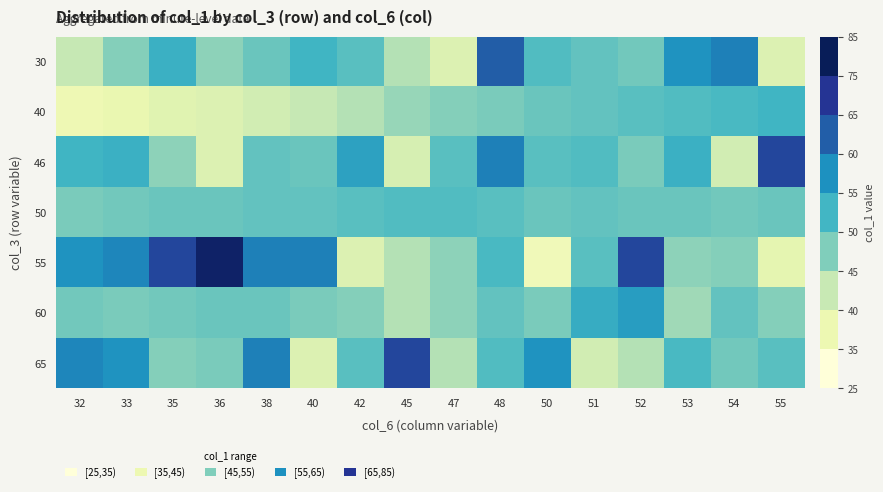

What is the spread (max minus min) of values at 36?

47